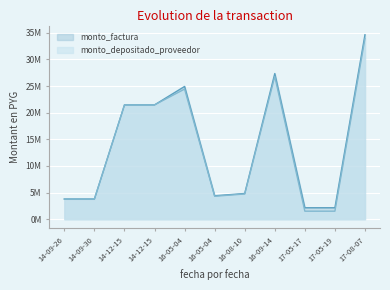

What is the sum of the monto_depositado_proveedor values at 14-09-26 and 16-05-04?

8.1